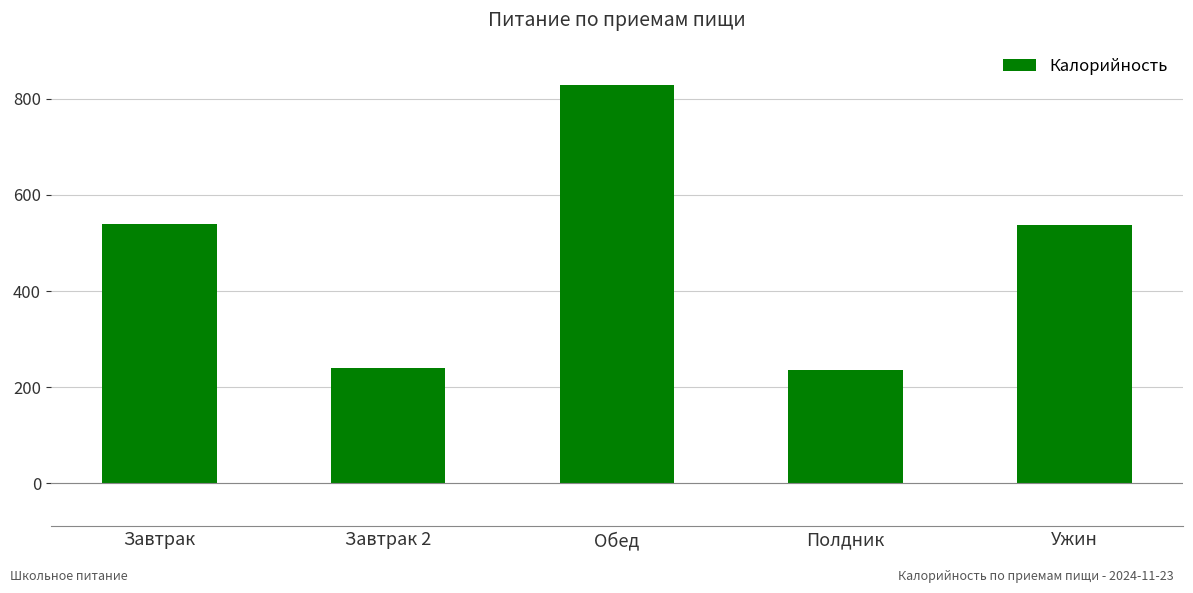

Is it true that the value at Ужин is 537.1?

True